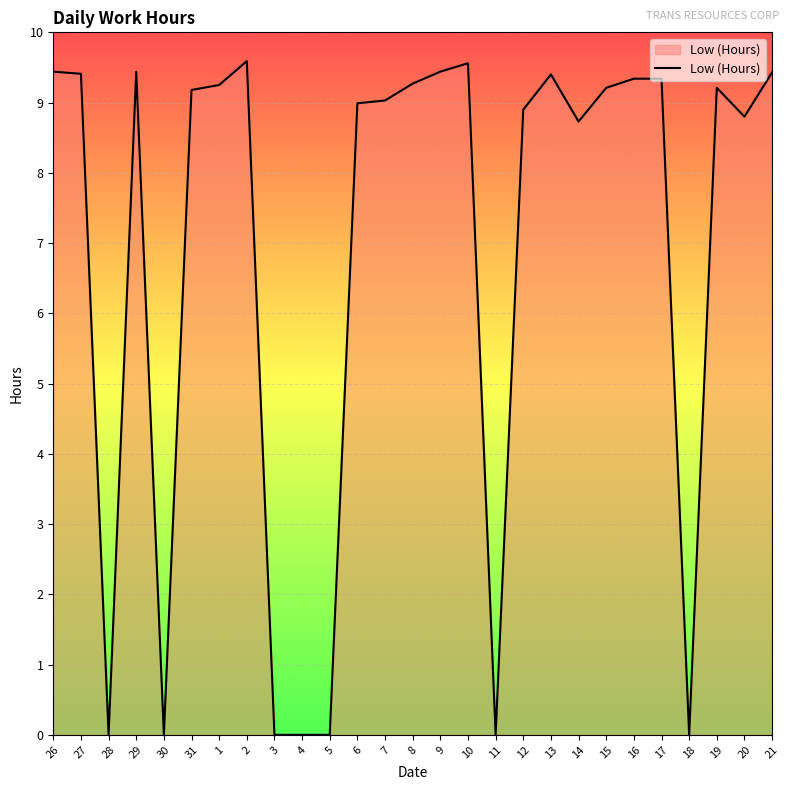

Between 15 and 27, which is larger?

27